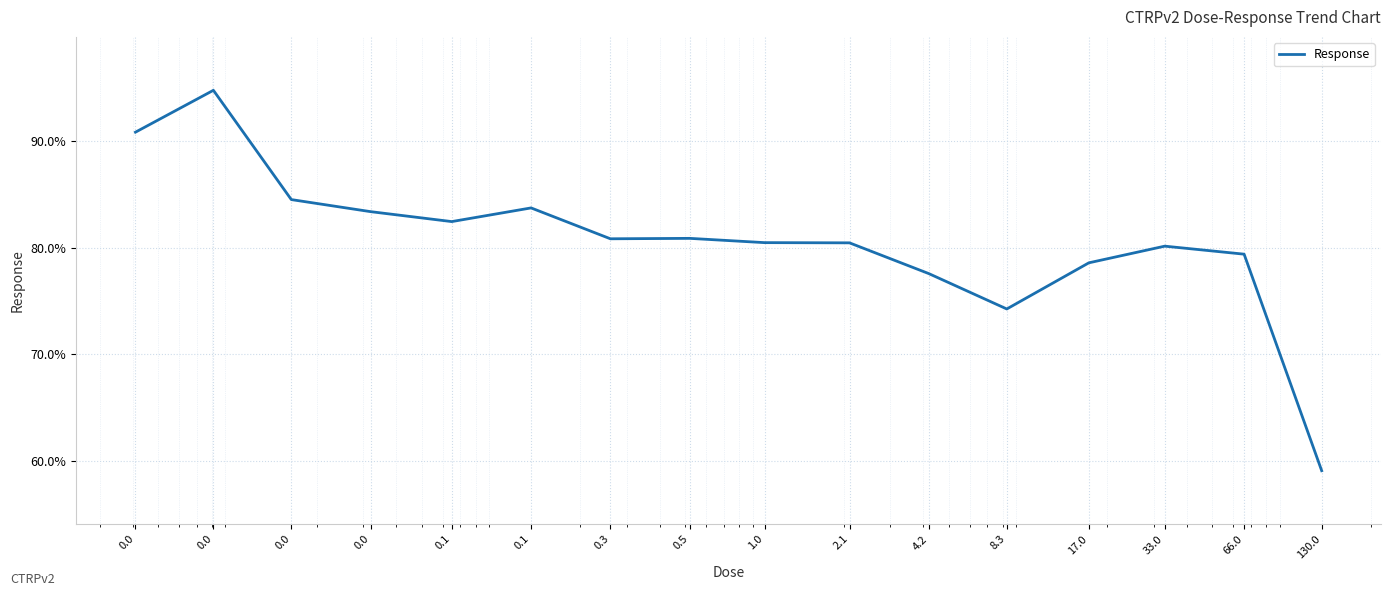

What is the maximum value shown in the chart?

94.7